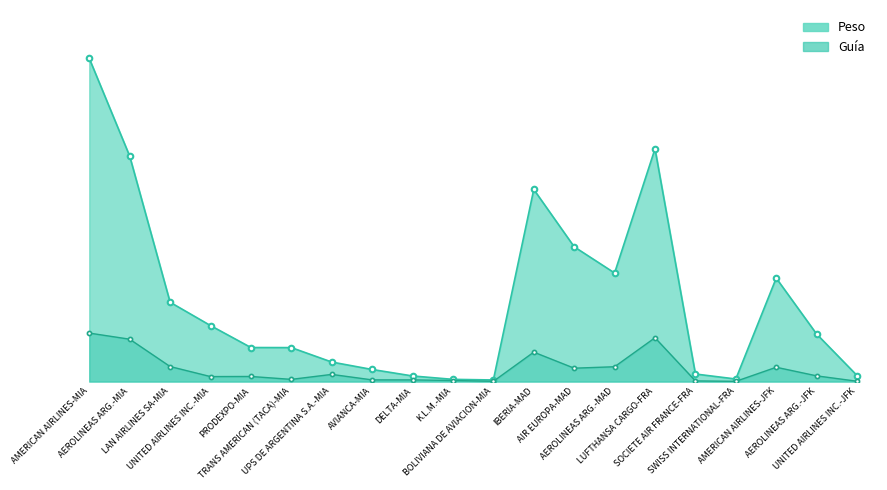

Rank the series by their maximum value, from highest to lowest.

Peso, Guia